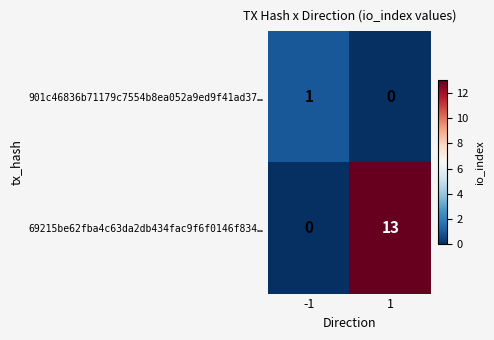

List the series in order of their overall mean, lowest first.

901c46836b71179c7554b8ea052a9ed9f41ad37…, 69215be62fba4c63da2db434fac9f6f0146f834…